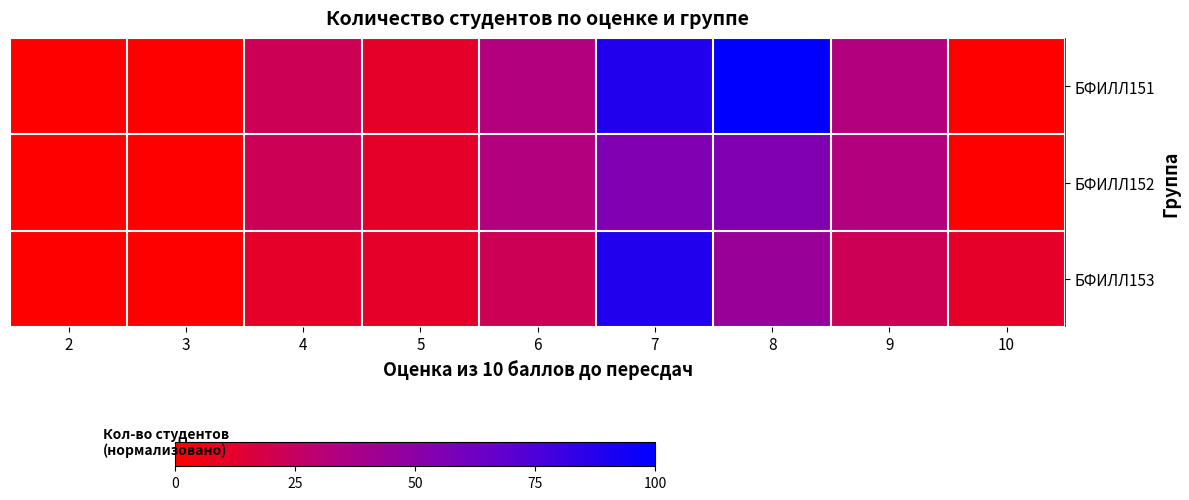

At which category is the sum across all series the highest?

7